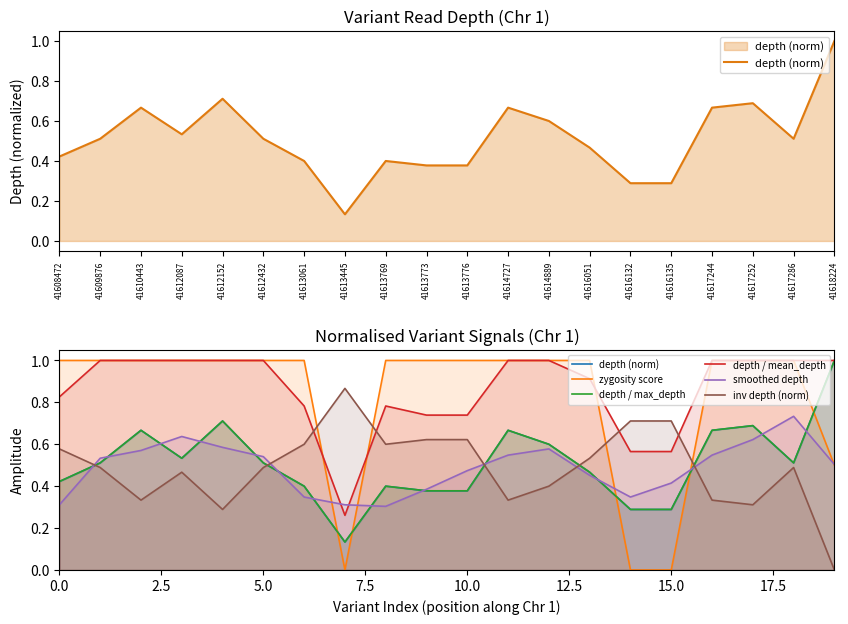

In zygosity score, how many points are lower than both neighbors (excluding endpoints)?

1